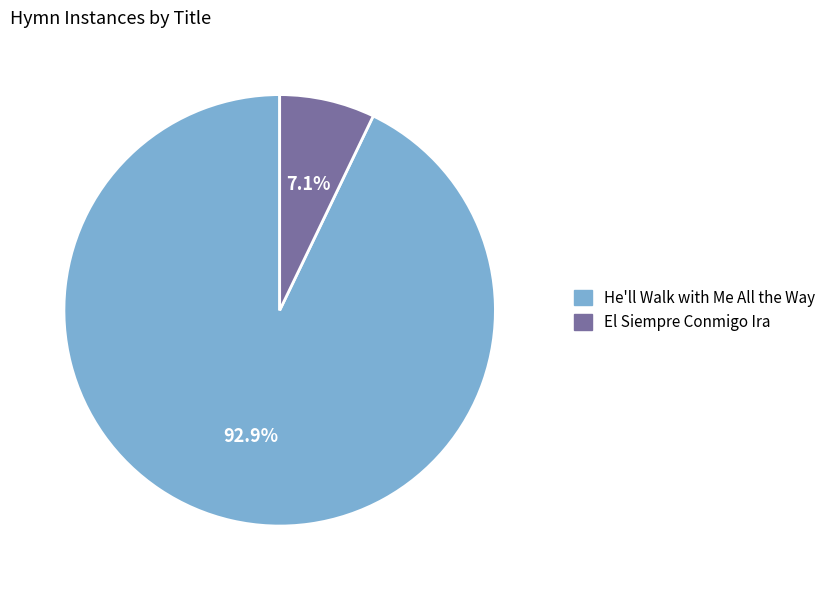

What is the ratio of the value at El Siempre Conmigo Ira to the value at He'll Walk with Me All the Way?

0.1